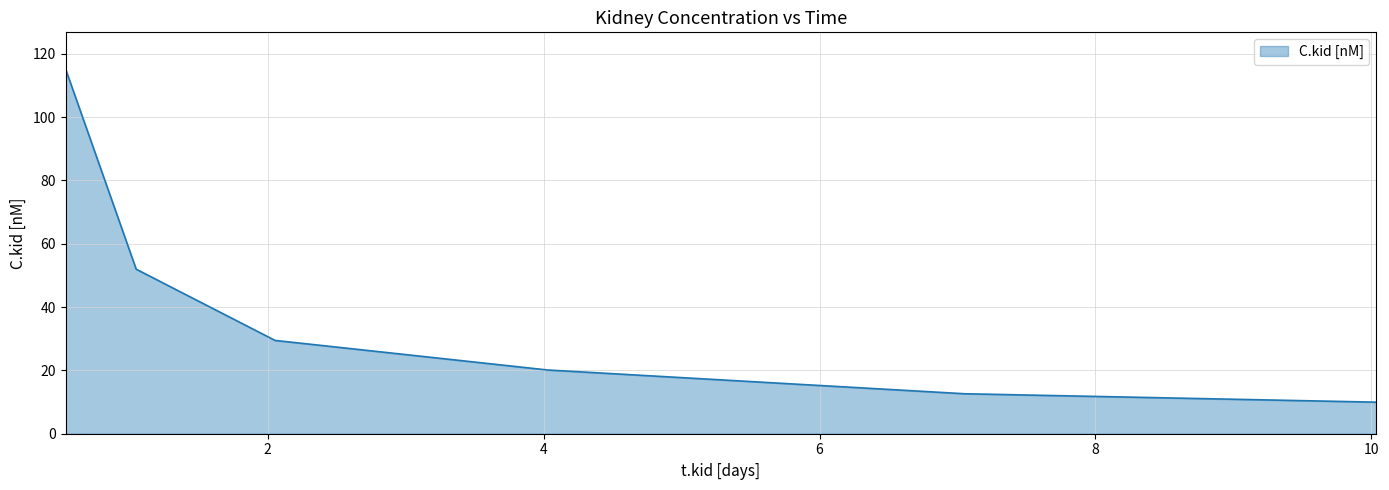

How many series are shown in this chart?

1